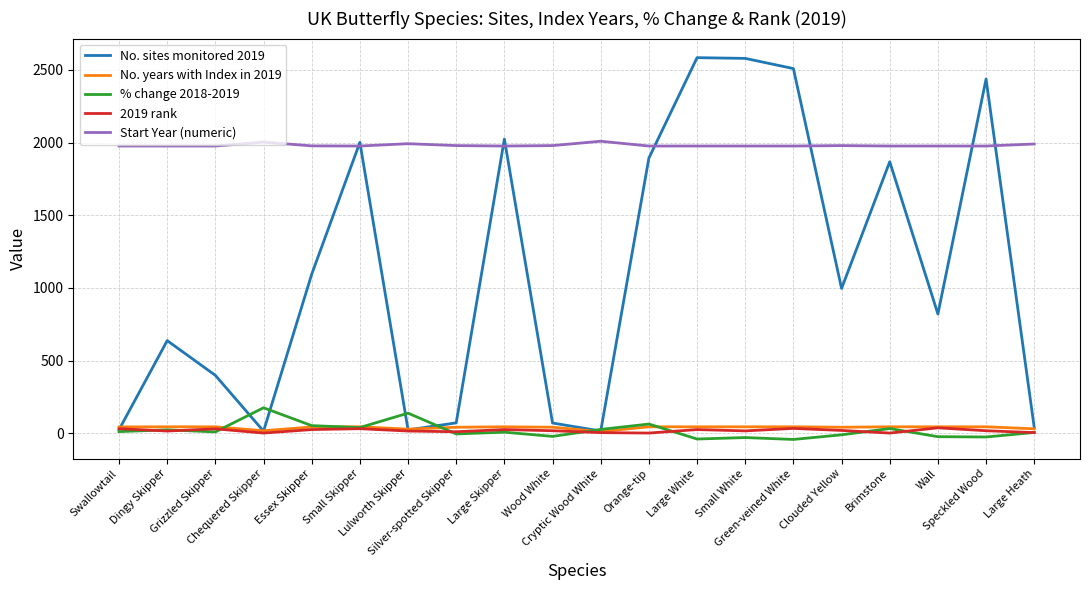

What is the sum of the Start Year (numeric) values at Wall and Chequered Skipper?

3979